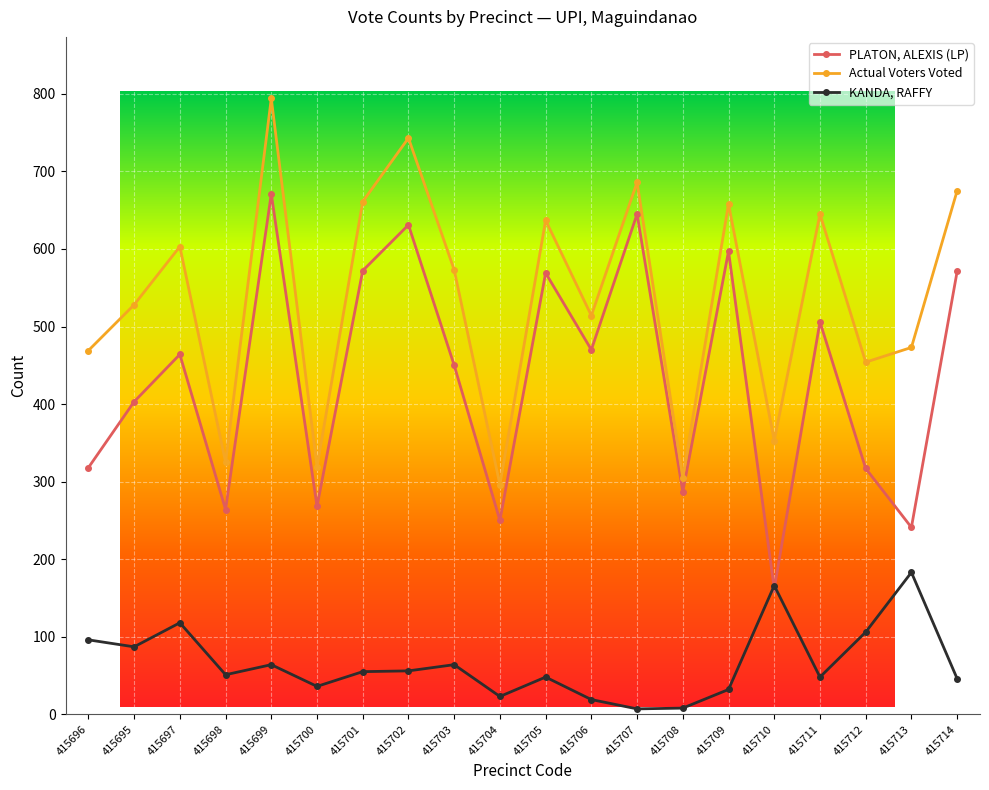

Is it true that PLATON, ALEXIS (LP) equals 231 at 415697?

False